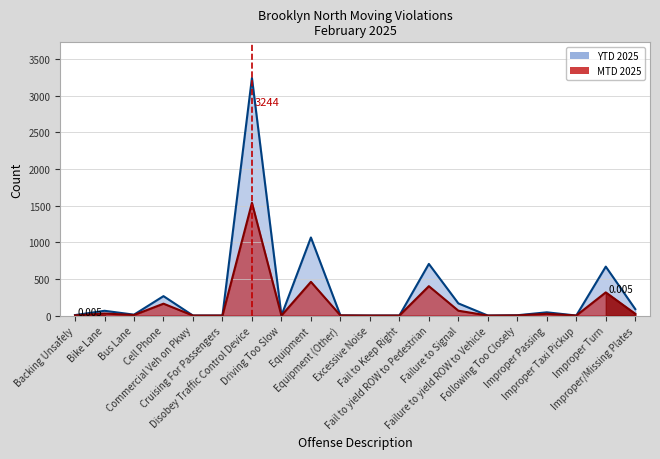

Reading right to left, extract all data points from this chart.

MTD 2025: 24	316	0	24	2	0	66	401	0	0	2	460	0	1539	0	0	162	7	28	2
YTD 2025: 88	668	0	44	4	0	166	705	0	0	2	1066	0	3244	0	0	265	12	65	6